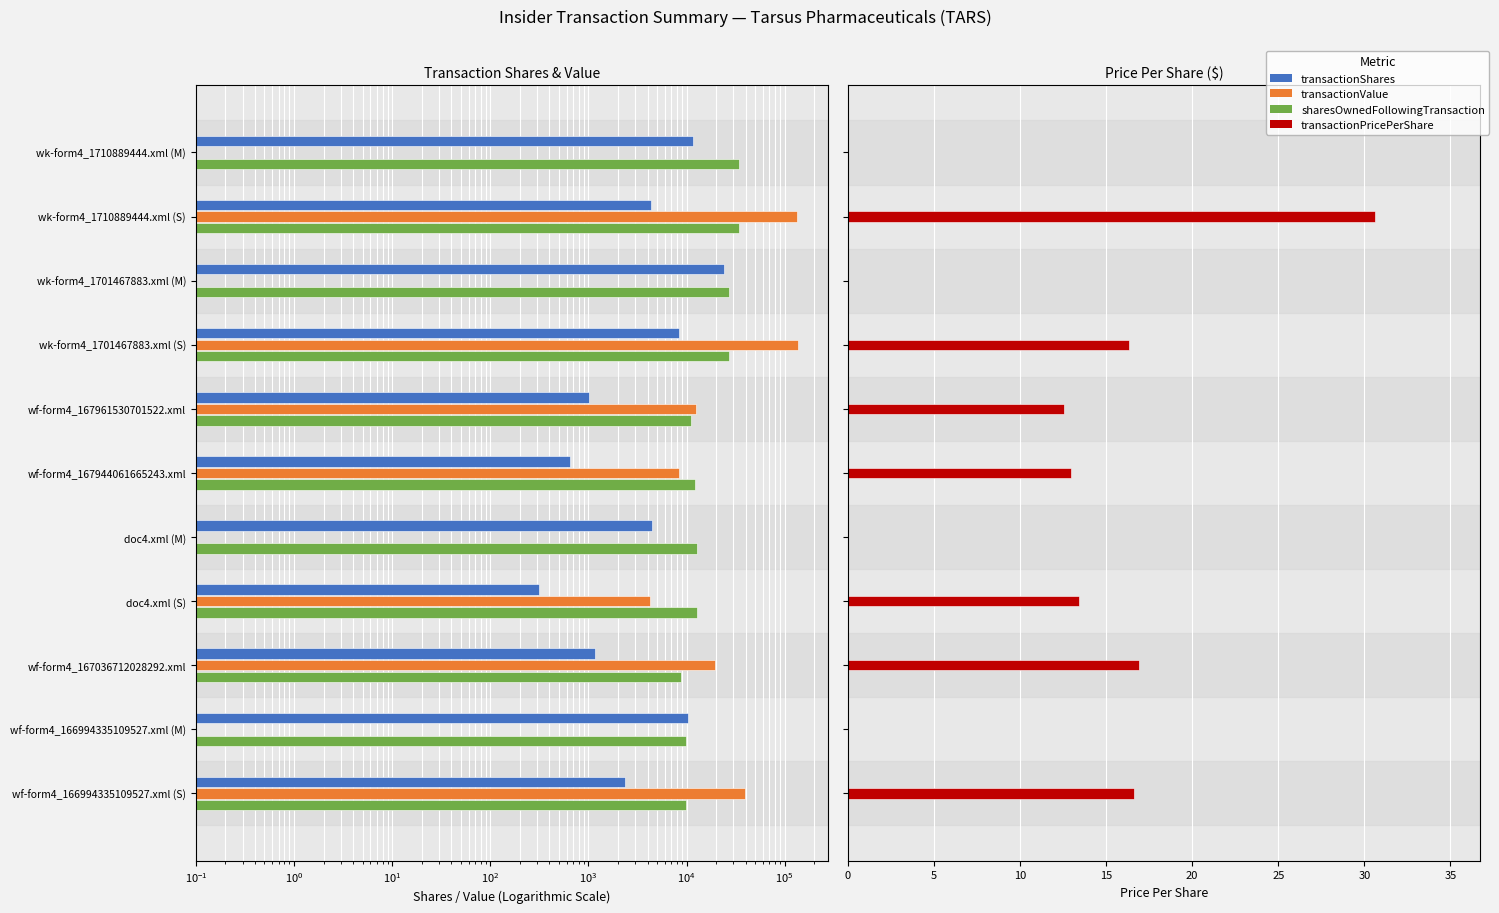

At wf-form4_166994335109527.xml (S), list the series in order from smallest to largest.

transactionPricePerShare, transactionShares, sharesOwnedFollowingTransaction, transactionValue